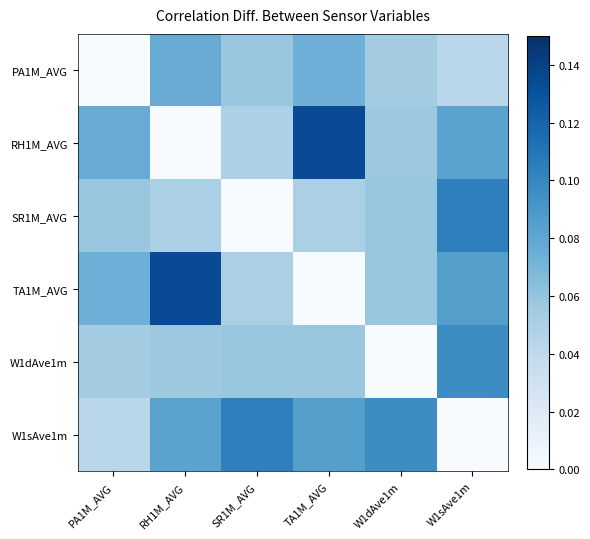

Count the number of categories in the chart.

6